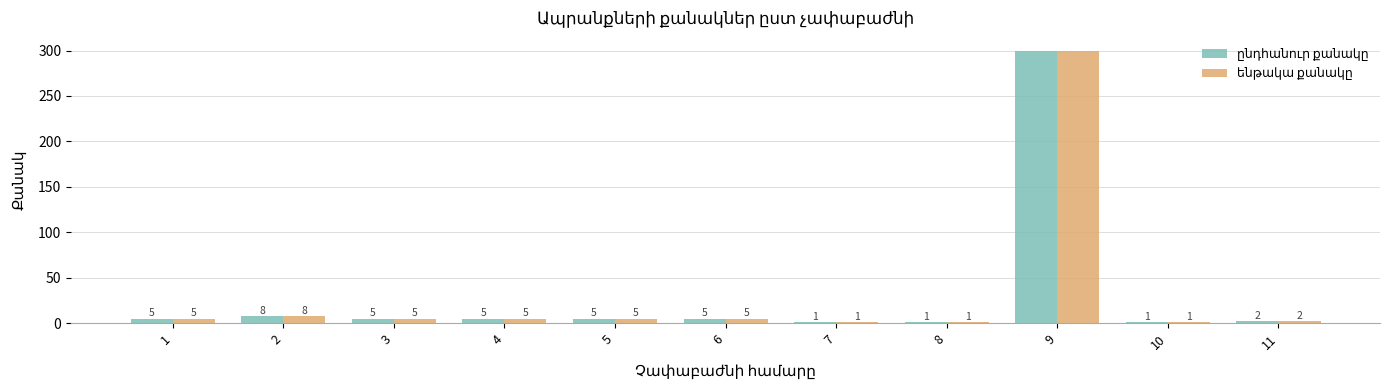

At which category is the sum across all series the highest?

9